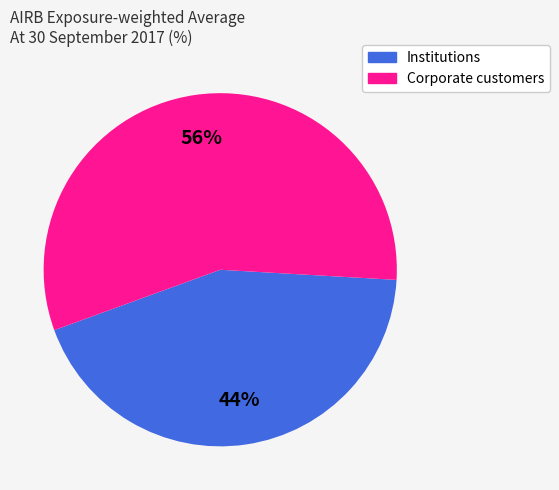

Is there a majority slice in this chart?

Yes